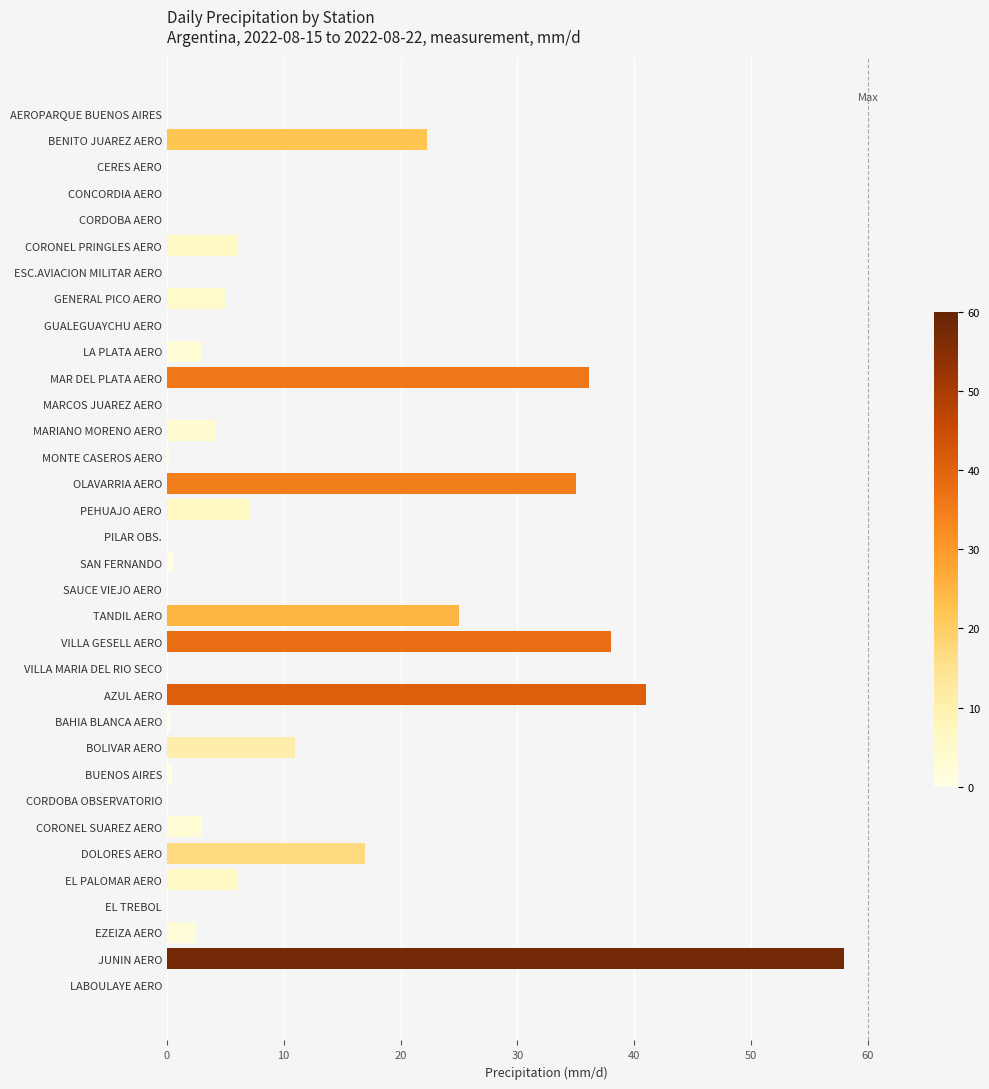

Approximately how many times larger is the value at JUNIN AERO compared to MAR DEL PLATA AERO?

1.6